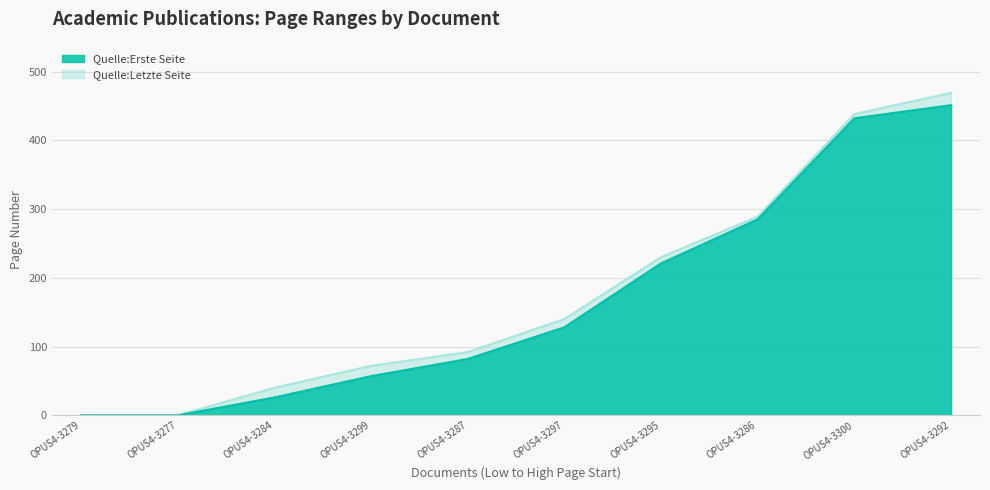

At OPUS4-3292, list the series in order from largest to smallest.

Quelle:Letzte Seite, Quelle:Erste Seite